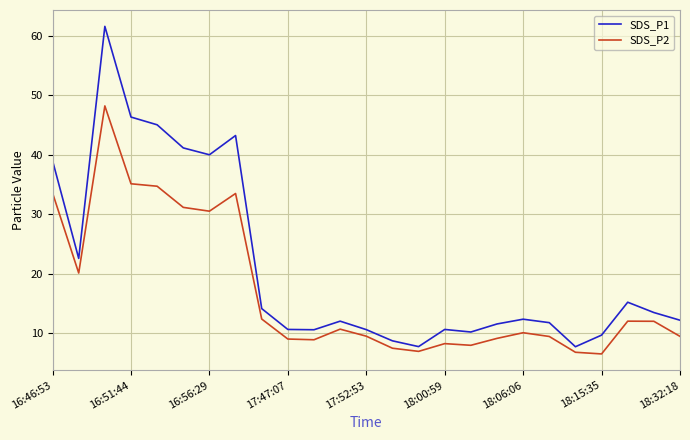

List the series in order of their overall mean, lowest first.

SDS_P2, SDS_P1